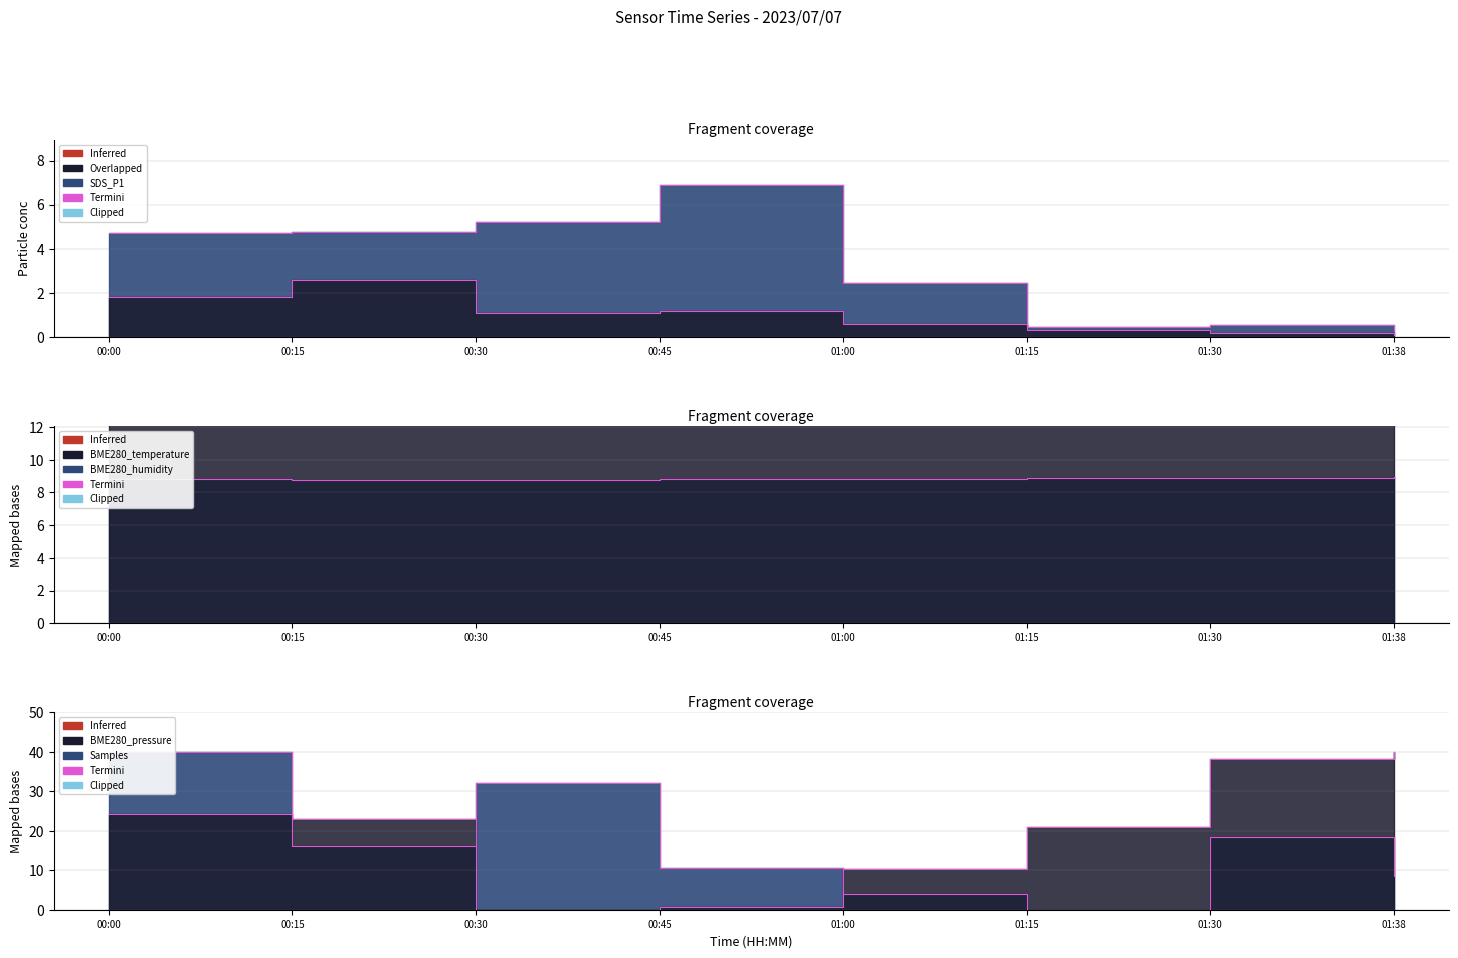

At which category does the chart reach its peak across all series?

01:38